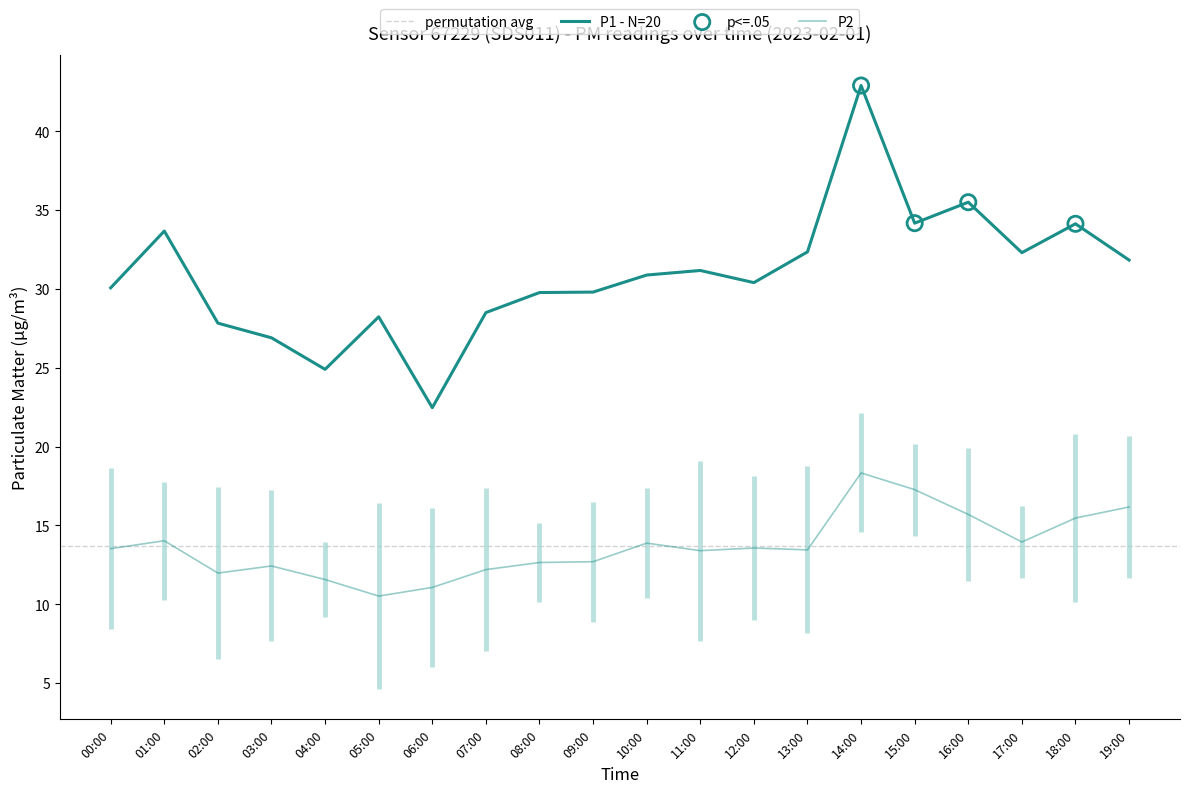

Which series contains the highest Y value?

P1